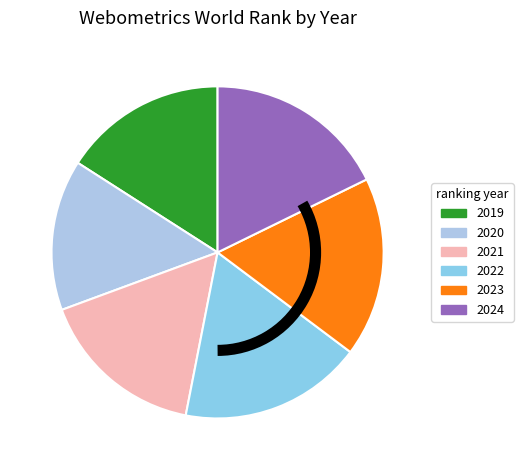

Count the number of slices in the pie.

6